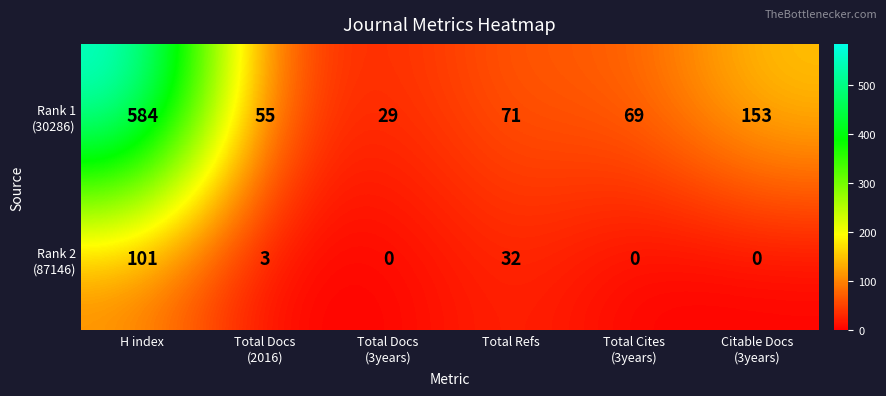

At which category is the sum across all series the highest?

H index